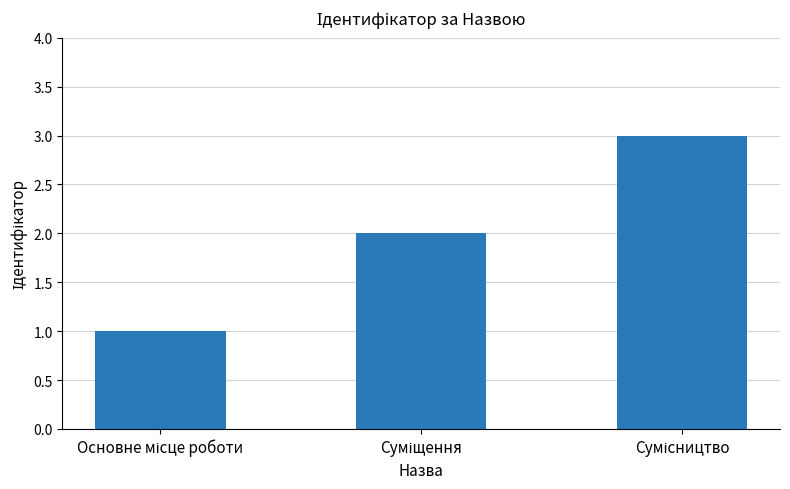

What is the greatest value displayed?

3